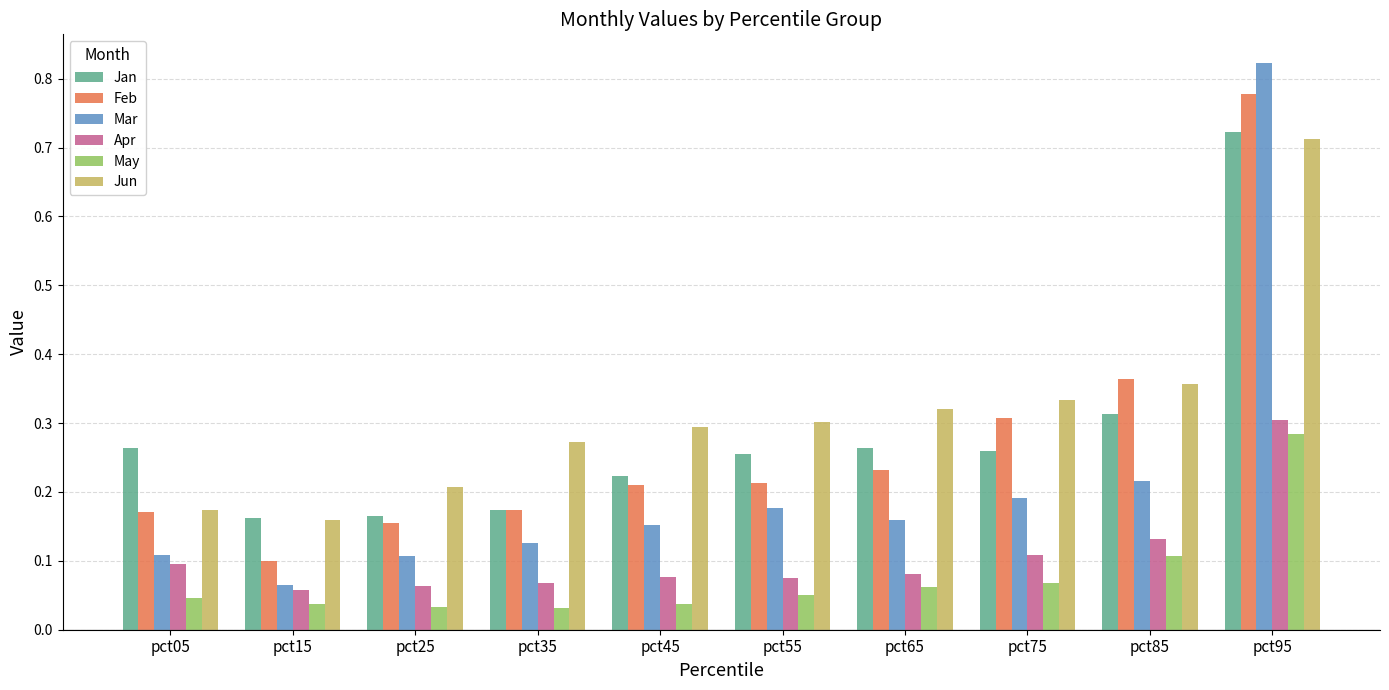

At which label does Jun reach its peak?

pct95